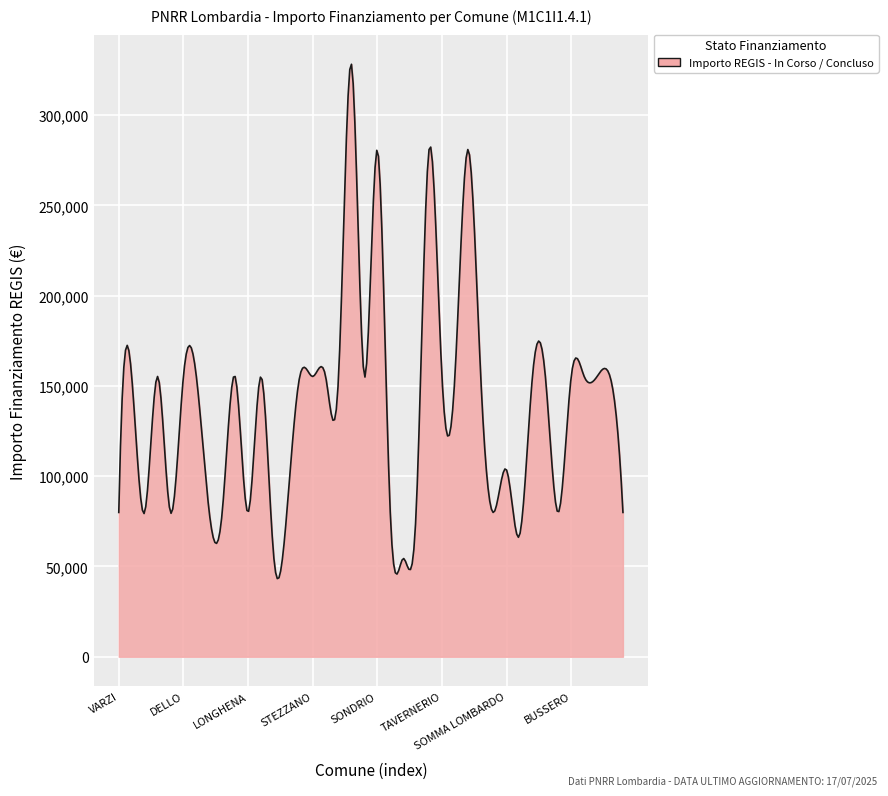

What is the difference between the maximum and minimum values?

284881.7